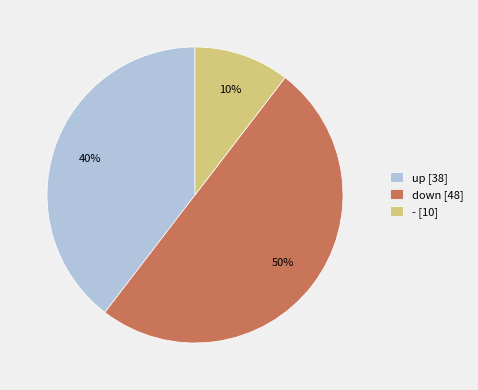

To the nearest percent, what is the combined percentage of - and up?

50%